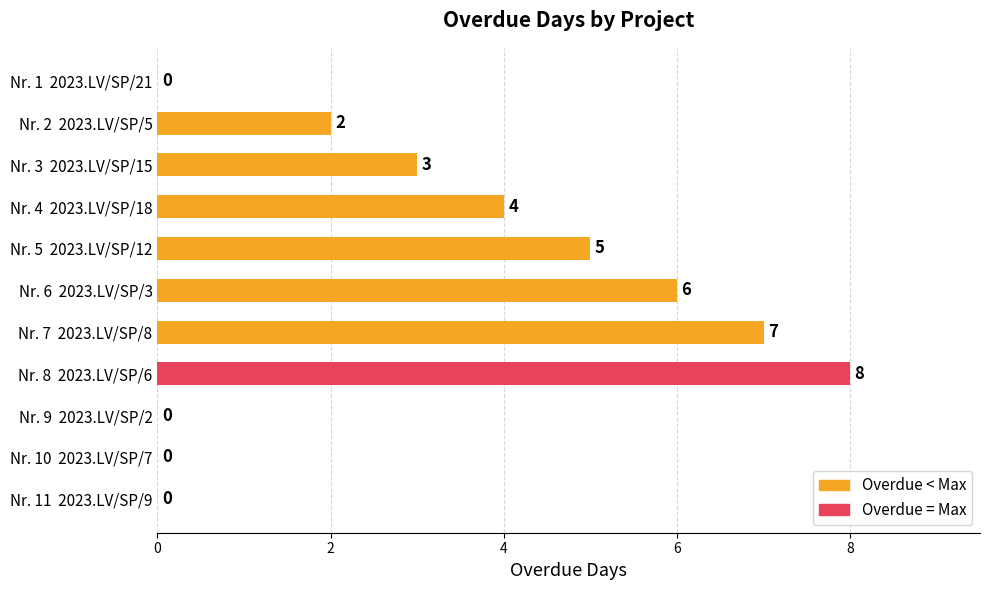

The value at Nr. 8  2023.LV/SP/6 is 8. True or false?

True